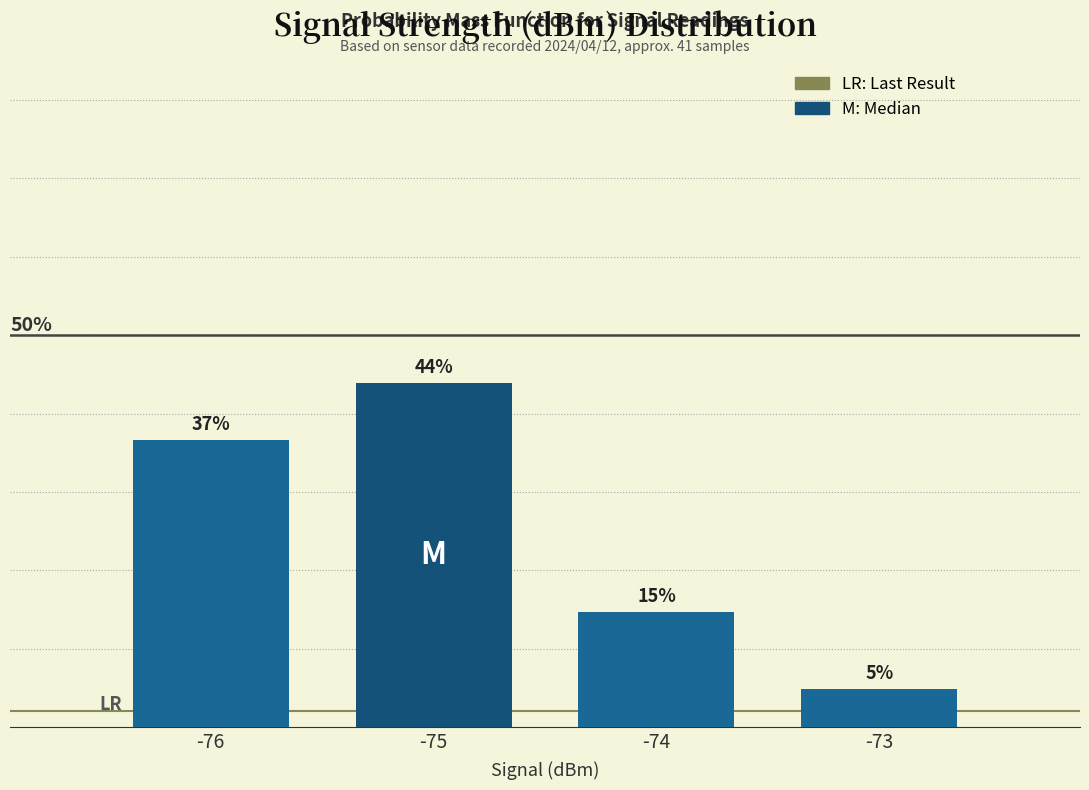

What is the smallest value displayed?

4.9